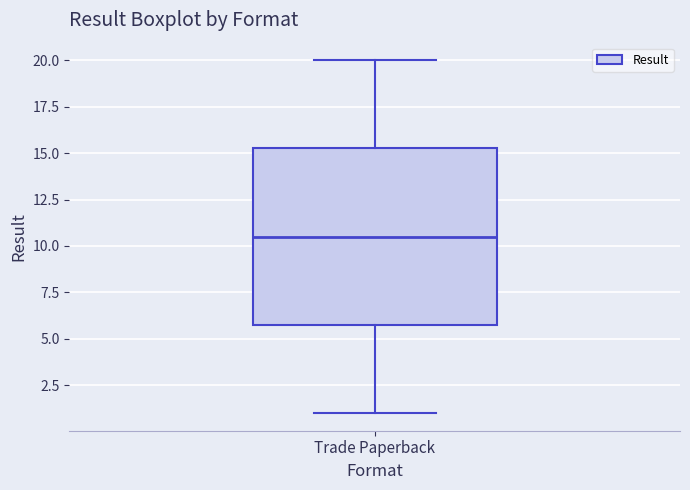

Read this box plot against the y-axis: the position of the median line, the range covered by the box, and the ends of both whiskers. The values are not printed on the chart, so give them approximately, as read against the axis.

median 10.5, box 6.0 to 15.5, whiskers 1.0 to 20.0